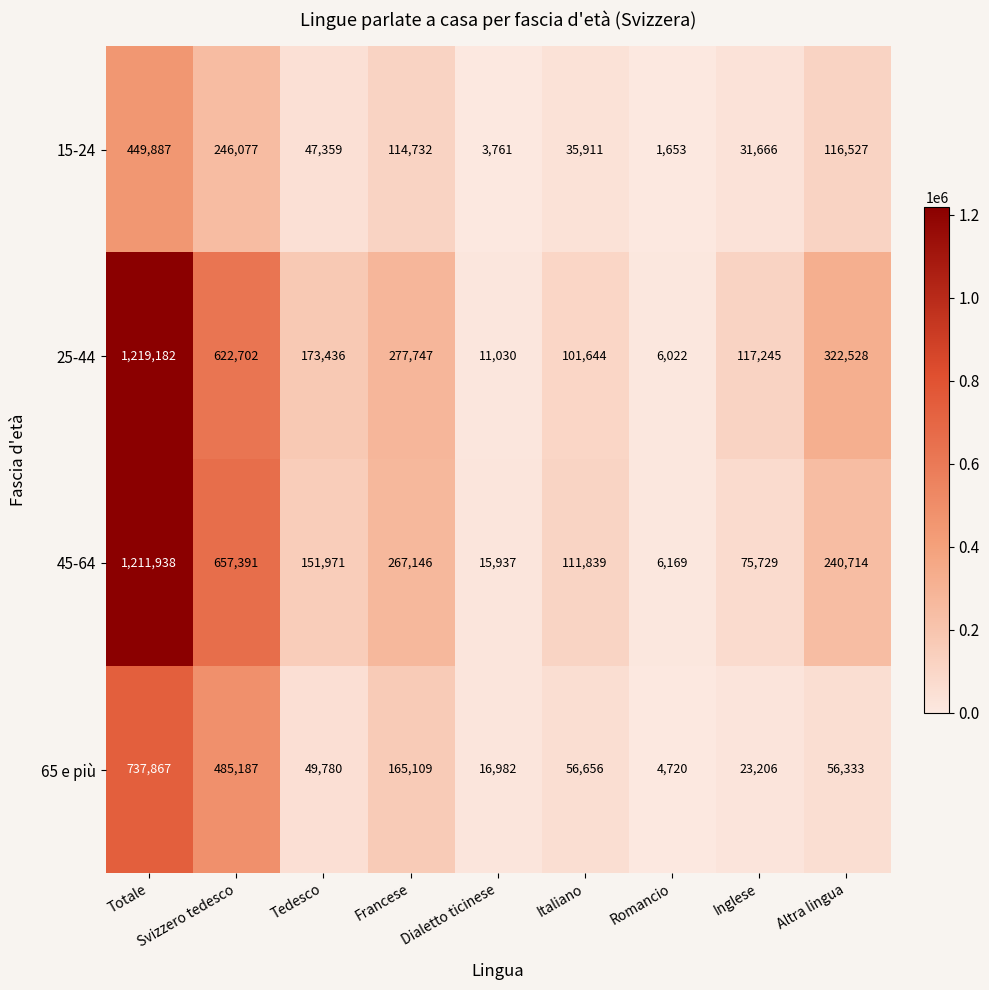

Which series has the largest total across all categories?

25-44